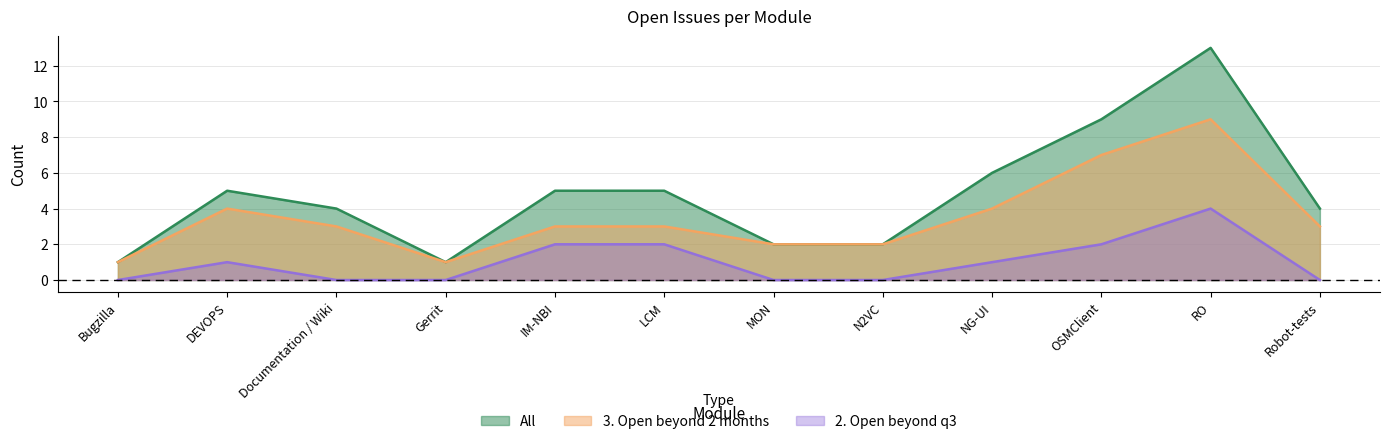

What is the sum of the All values at N2VC and Bugzilla?

3